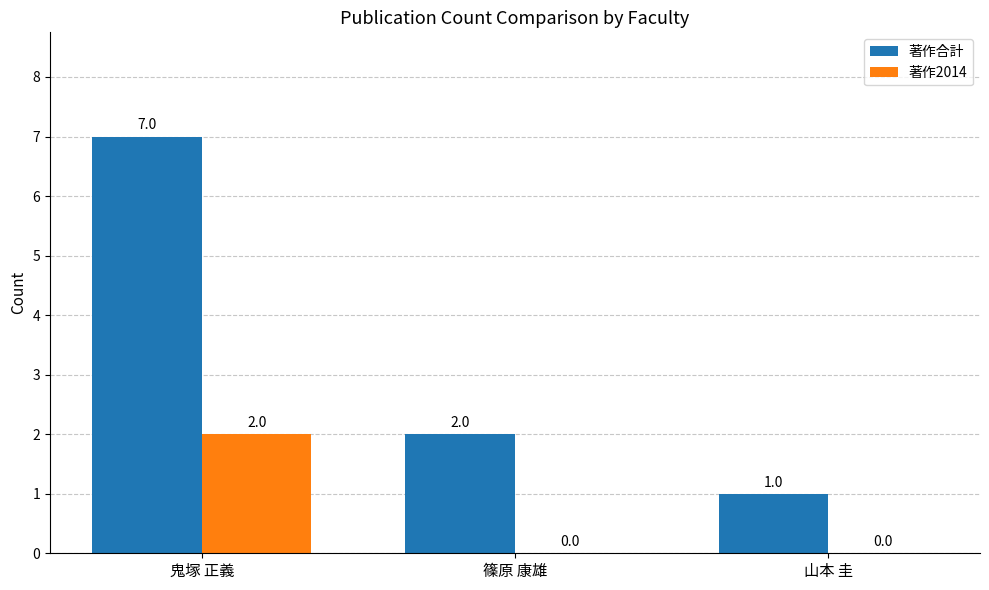

What is the spread (max minus min) of values at 鬼塚 正義?

5